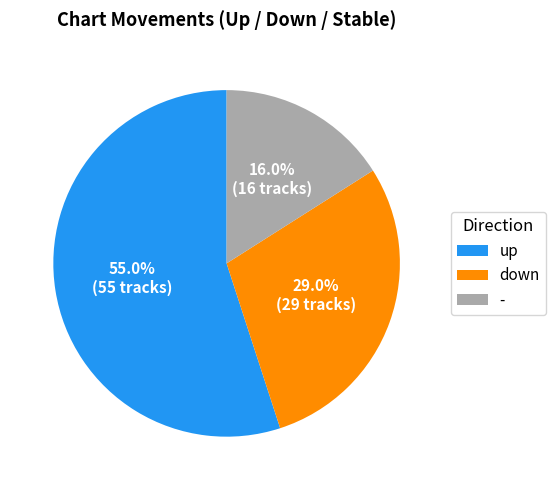

Which slice is the smallest?

-